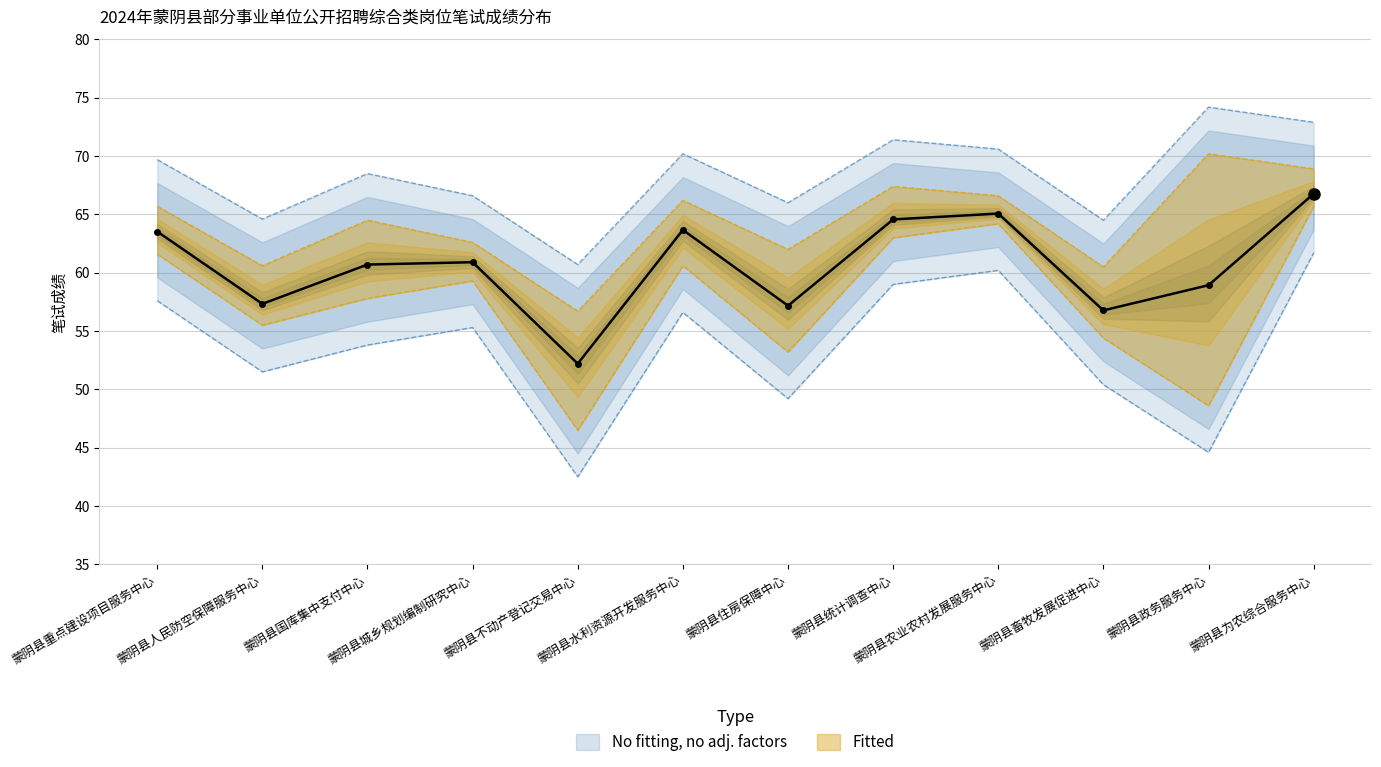

How many values in the 平均笔试成绩 series exceed 60?

7